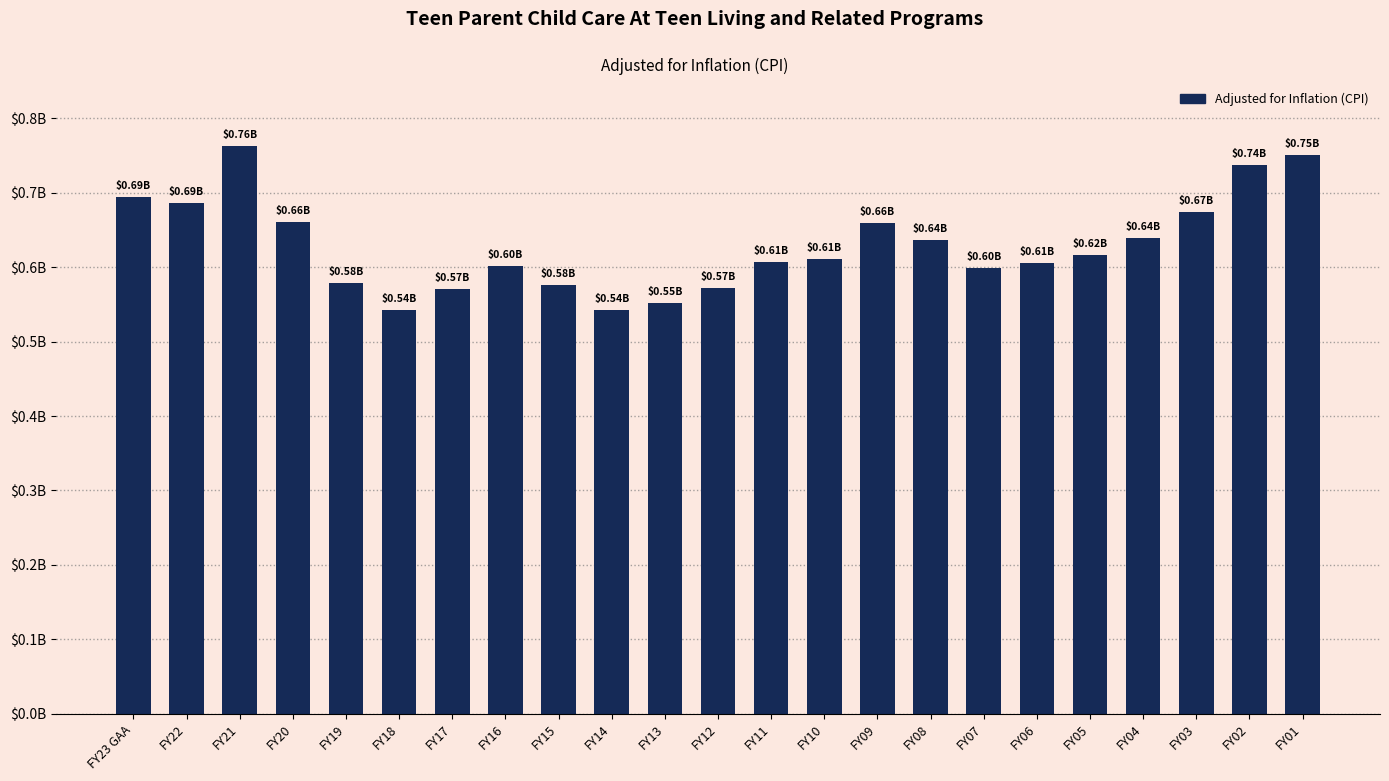

The chart shows a value of 599000853 at FY07. True or false?

True